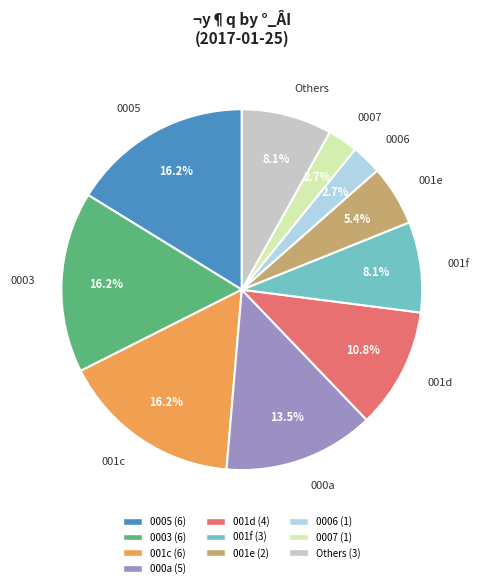

To the nearest percent, what is the average slice percentage?

10%